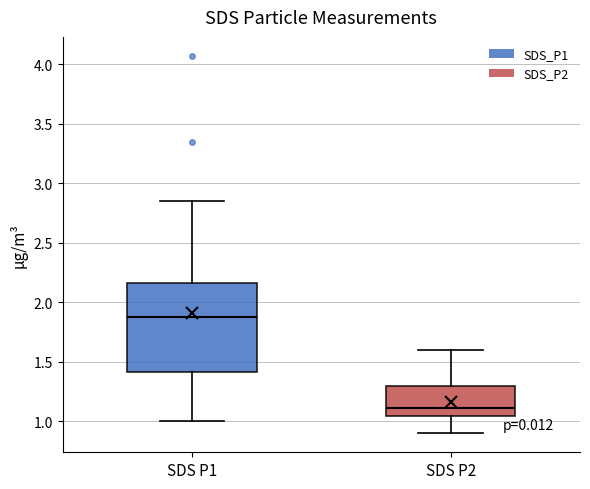

Reading left to right, transcribe this box plot: for each box, give where its median line is, the range the box spans, and where its two whiskers end, as read against the y-axis. The values are not printed on the chart, so give them approximately, as read against the axis.

SDS P1: median 1.90, box 1.40 to 2.15, whiskers 1.00 to 2.85
SDS P2: median 1.10, box 1.05 to 1.30, whiskers 0.90 to 1.60